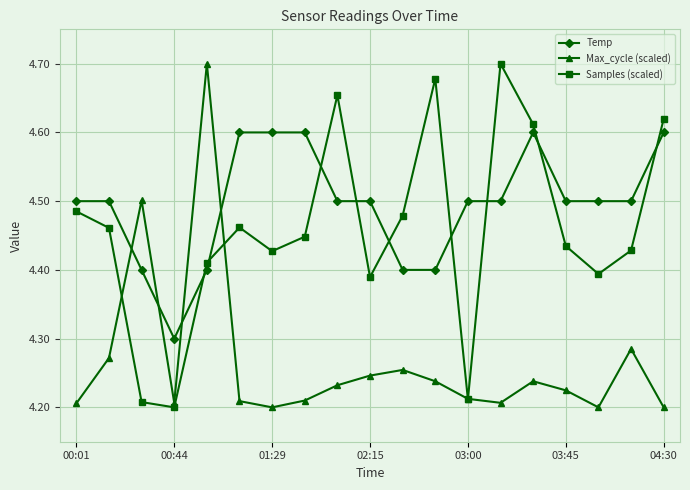

True or false: Samples (scaled) has more than 0 interior local peaks.

True